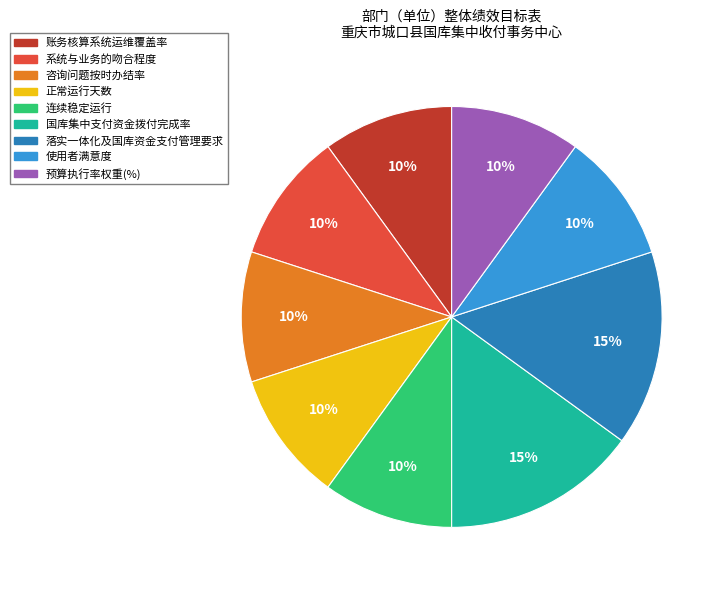

To the nearest percent, what portion does 咨询问题按时办结率 represent?

10%